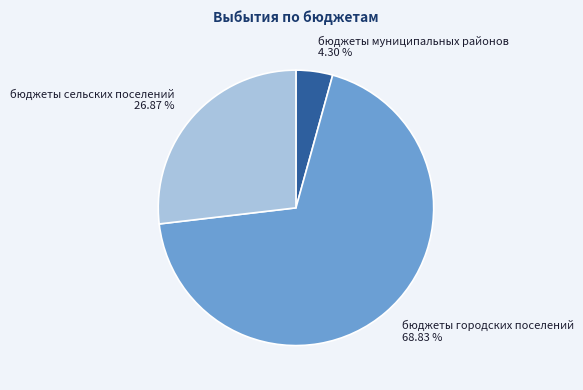

True or false: бюджеты муниципальных районов accounts for 4% of the total.

True